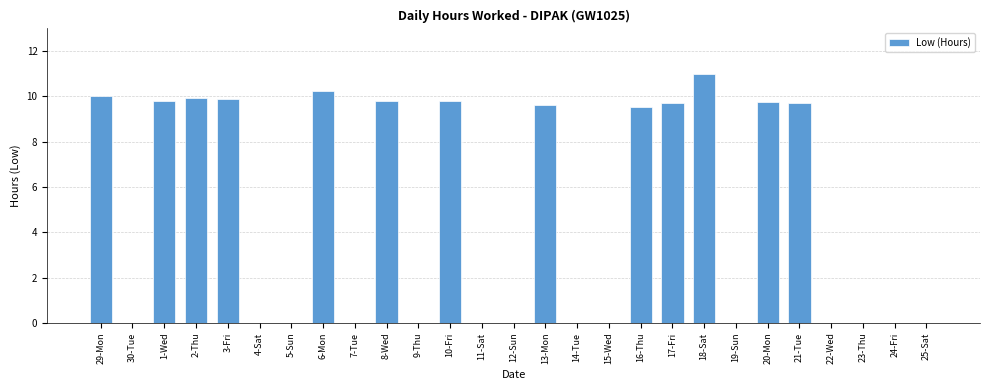

Which category has the highest value across all series?

18-Sat